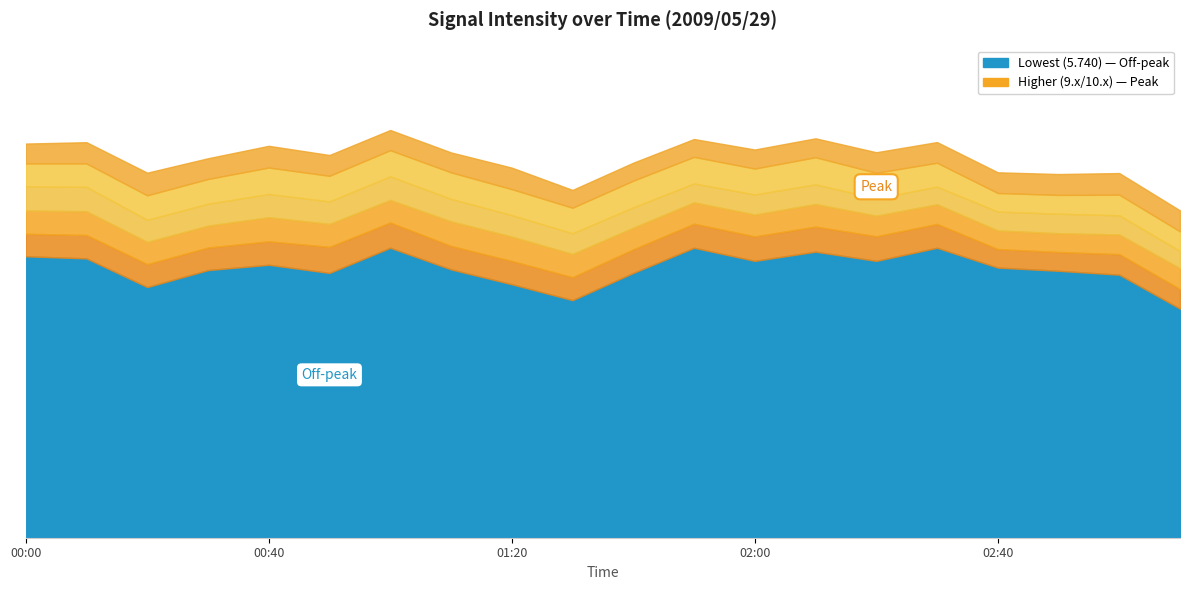

What value does the 5.740 series have at 03:00?

74.3